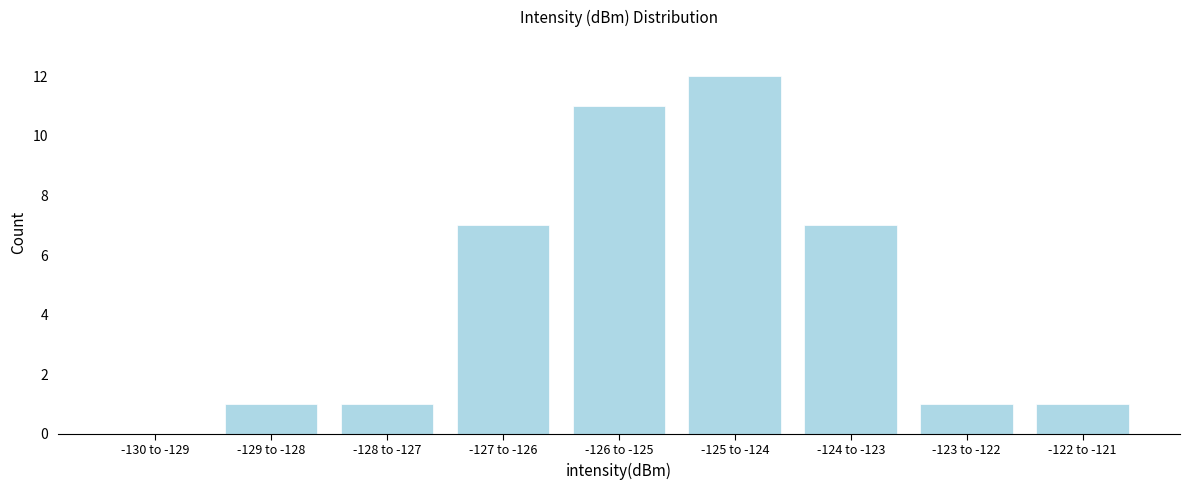

Reading left to right, what are all the values shown in this chart?

-130 to -129=0	-129 to -128=1	-128 to -127=1	-127 to -126=7	-126 to -125=11	-125 to -124=12	-124 to -123=7	-123 to -122=1	-122 to -121=1